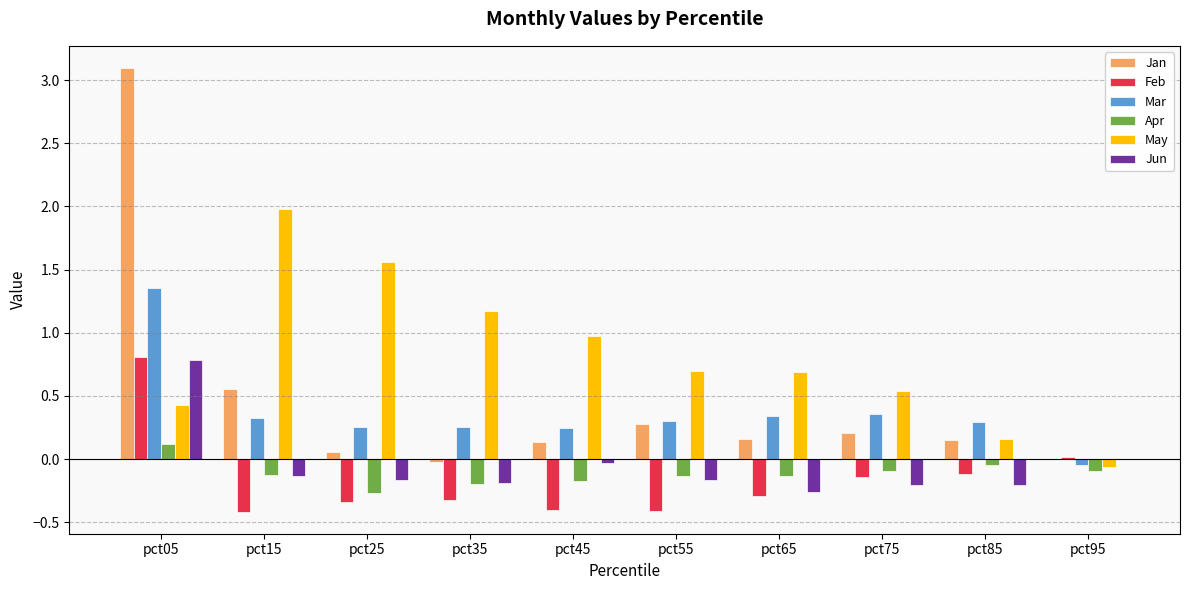

Which series has the largest range (max minus min)?

Jan